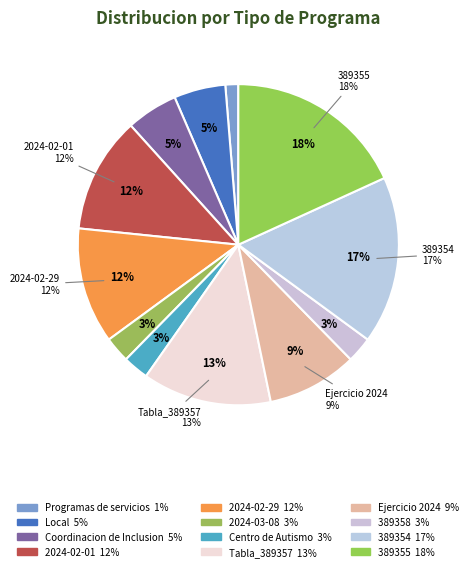

Is it true that Coordinacion de Inclusion is 10% of the pie?

False